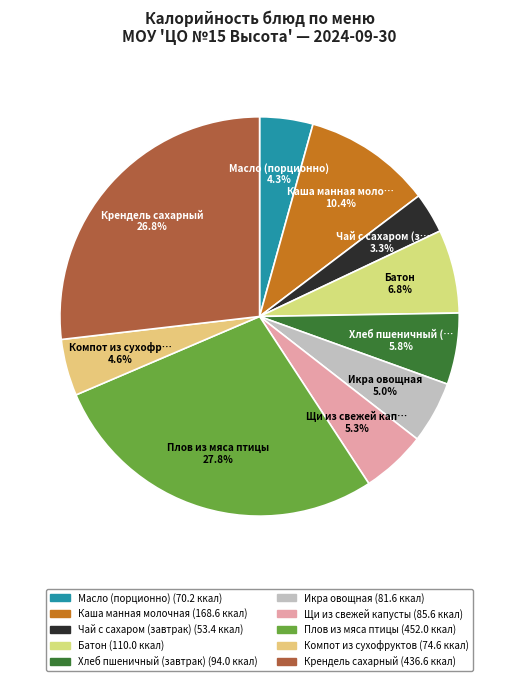

Is there a majority slice in this chart?

No